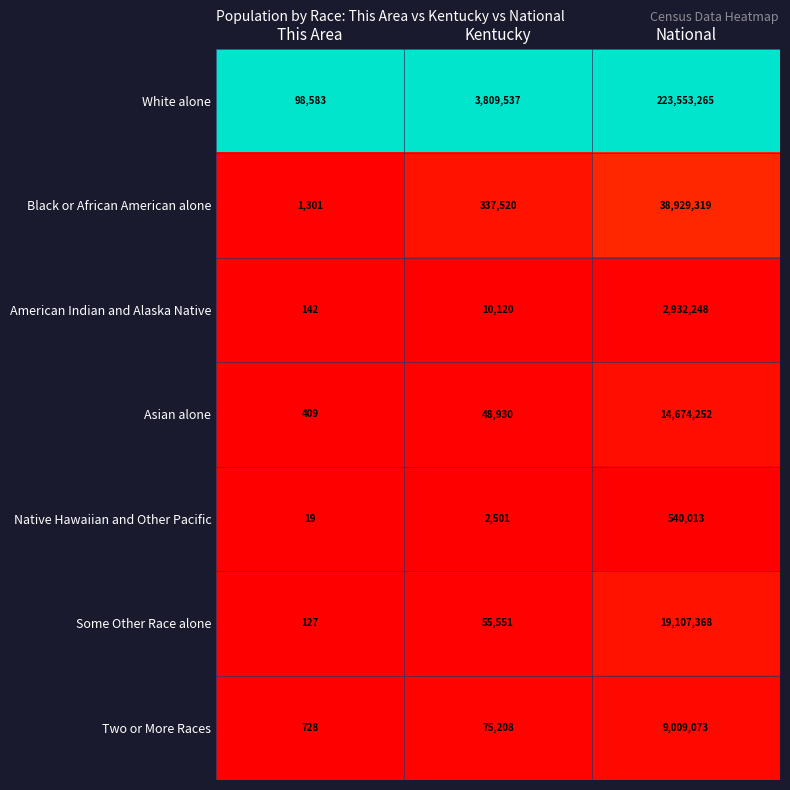

The value of American Indian and Alaska Native at This Area is 204. True or false?

False